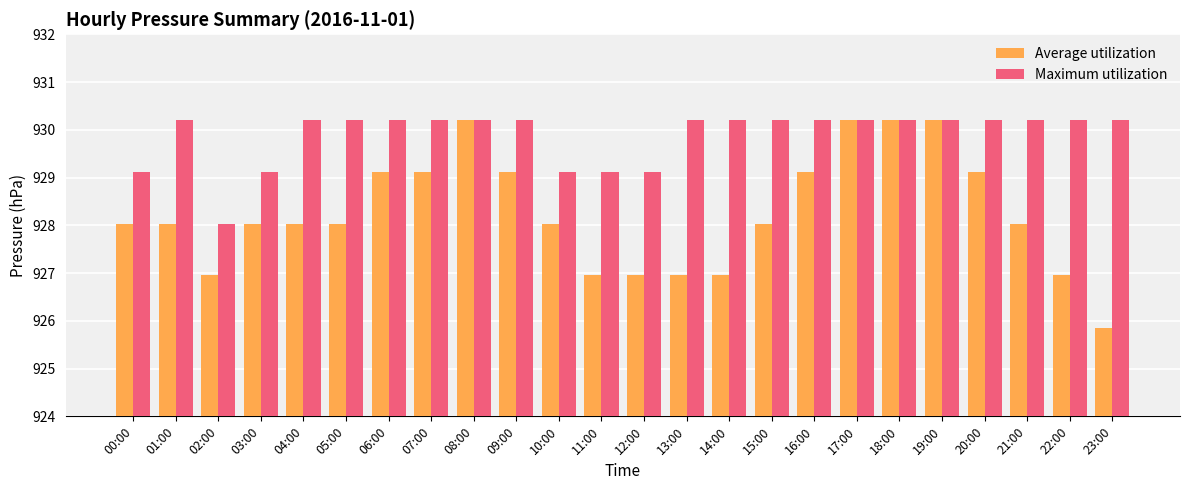

Reading left to right, extract all data points from this chart.

Average utilization: 928.0	928.0	927.0	928.0	928.0	928.0	929.1	929.1	930.2	929.1	928.0	927.0	927.0	927.0	927.0	928.0	929.1	930.2	930.2	930.2	929.1	928.0	927.0	925.9
Maximum utilization: 929.1	930.2	928.0	929.1	930.2	930.2	930.2	930.2	930.2	930.2	929.1	929.1	929.1	930.2	930.2	930.2	930.2	930.2	930.2	930.2	930.2	930.2	930.2	930.2